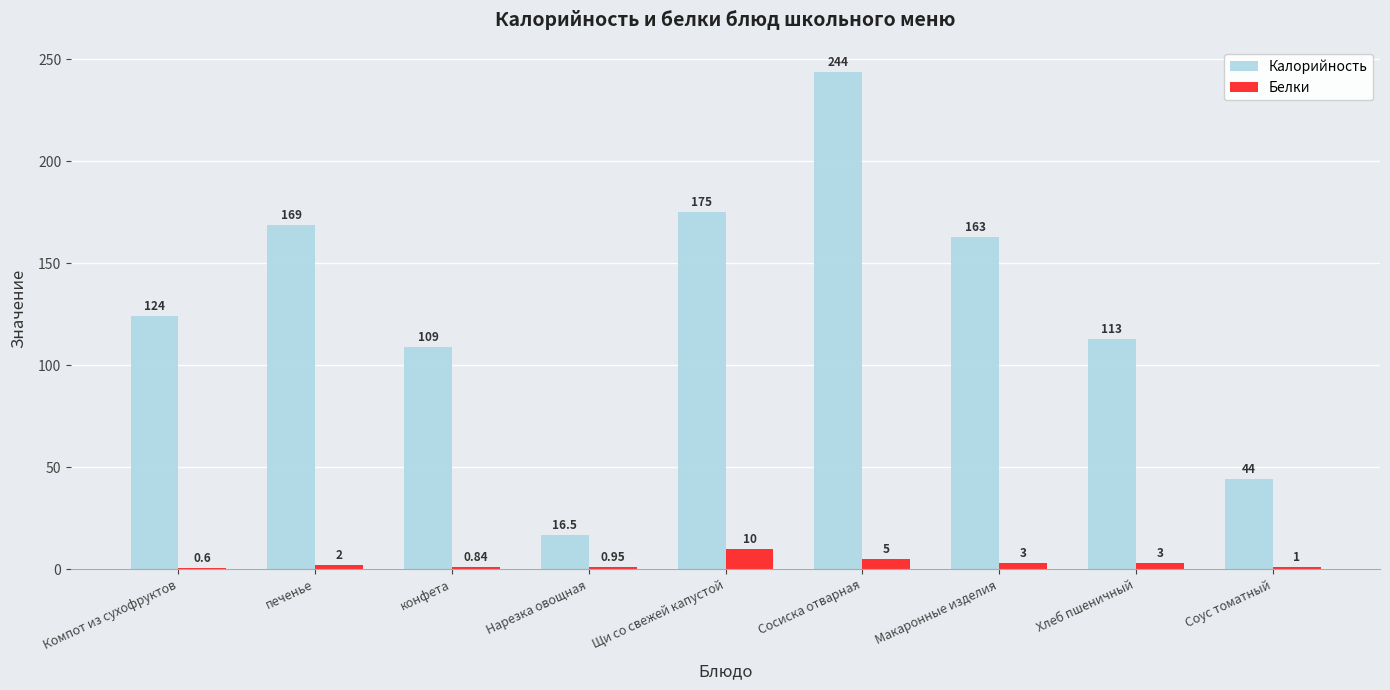

Is the value of Калорийность at Хлеб пшеничный greater than the value of Белки at Щи со свежей капустой?

Yes